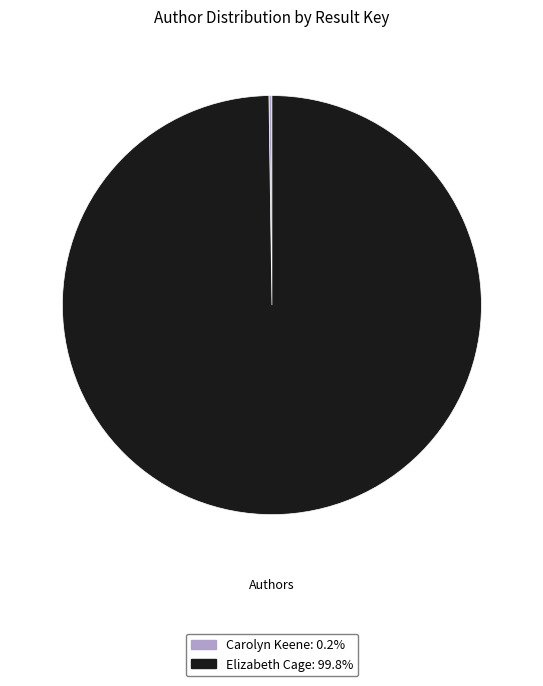

Is there a majority slice in this chart?

Yes